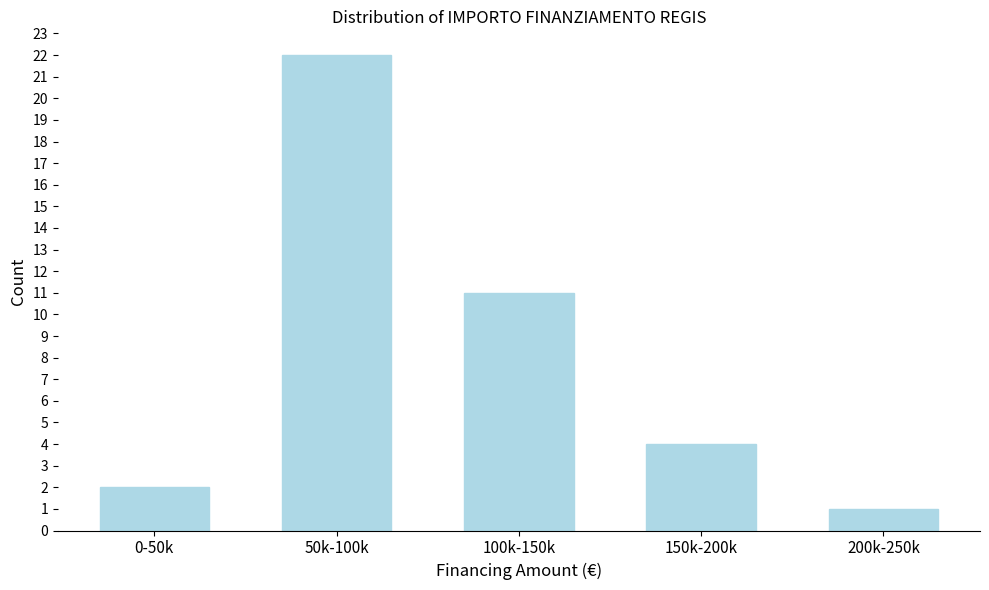

Reading right to left, list all the values displayed in this chart.

200k-250k=1	150k-200k=4	100k-150k=11	50k-100k=22	0-50k=2